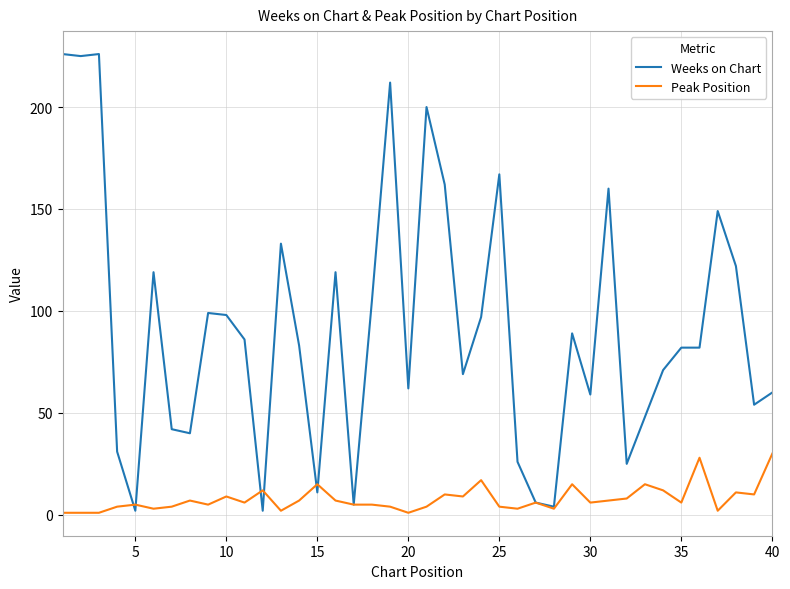

Which series has the largest total across all categories?

Weeks on Chart